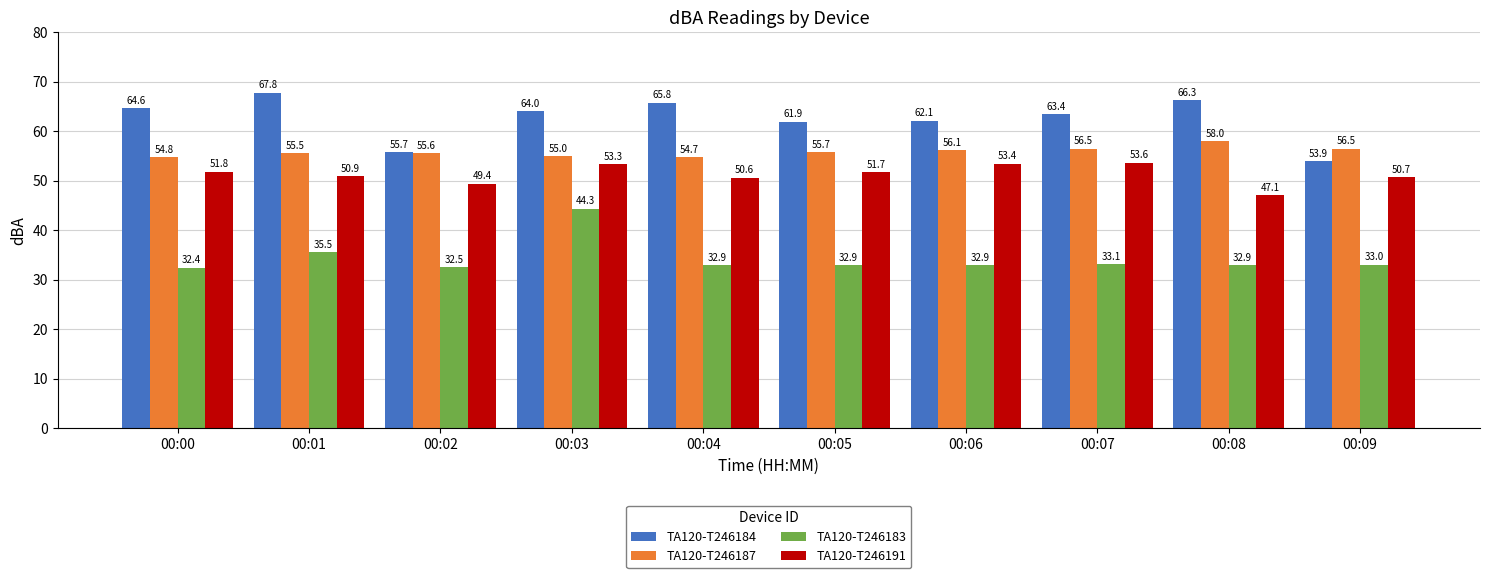

What is the greatest value displayed?

67.8